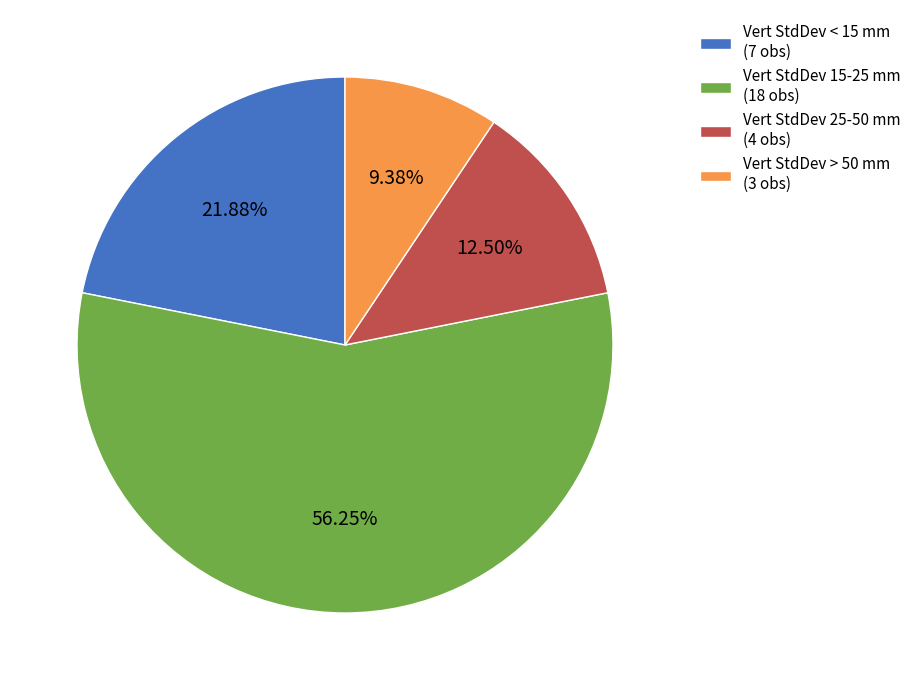

Does Vert StdDev > 50 mm (3 obs) account for over 50% of the chart?

No